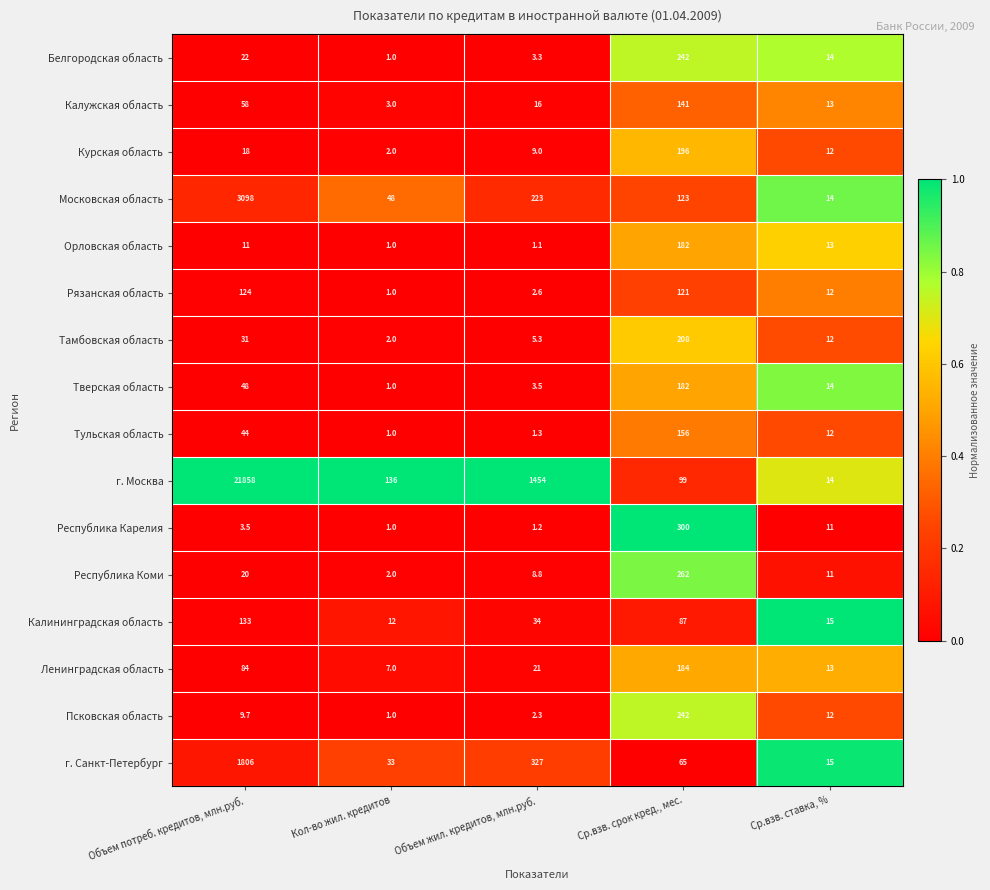

True or false: Белгородская область has a value of 8.8 at Объем потреб. кредитов, млн.руб..

False